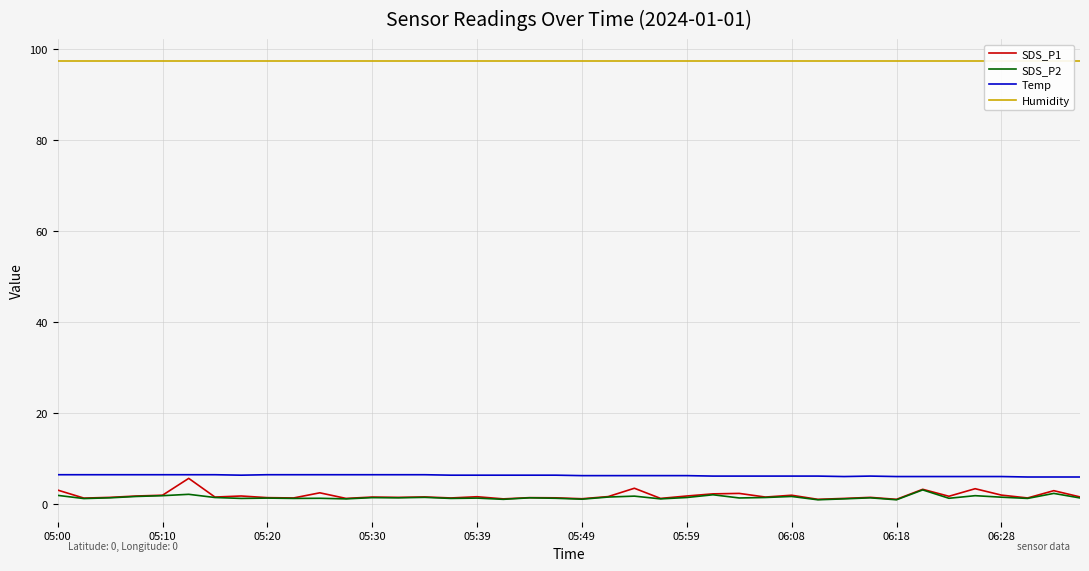

True or false: SDS_P2 has a value of 2.0 at 05:00.

True